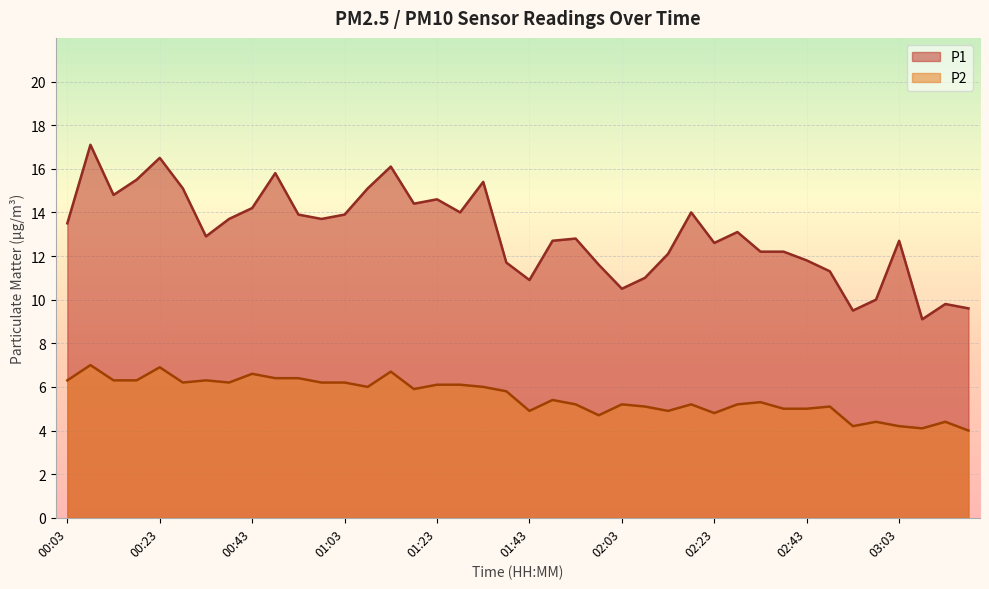

Which label corresponds to the smallest value in the chart?

03:19